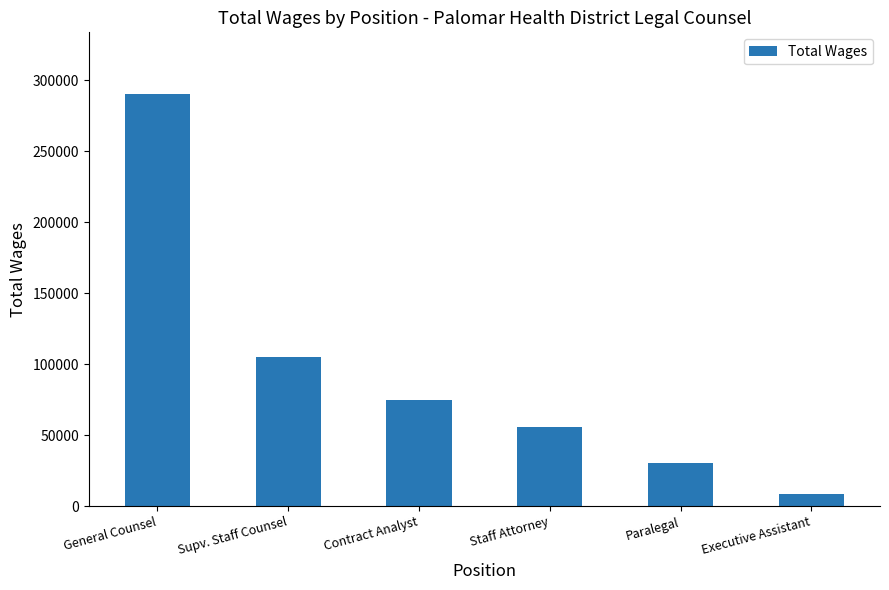

Between Paralegal and Supv. Staff Counsel, which is larger?

Supv. Staff Counsel